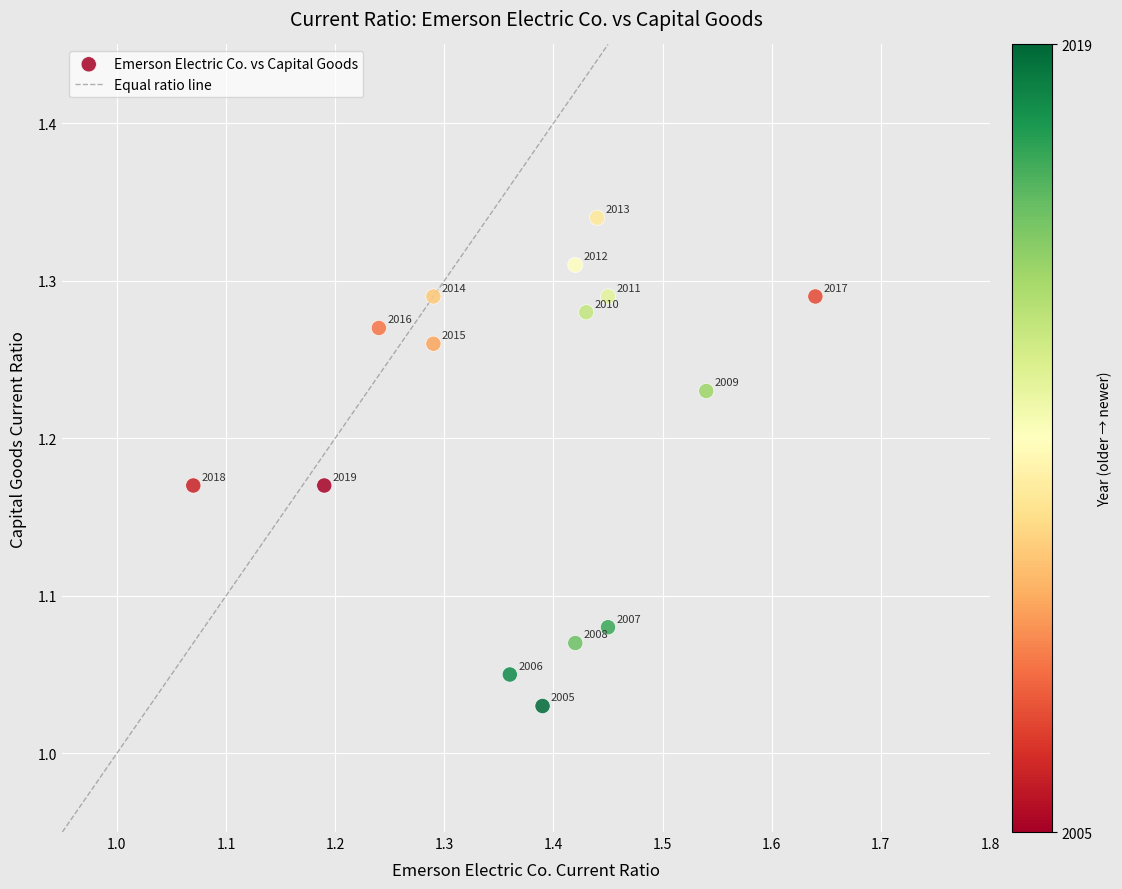

What is the range of X values (max minus min)?

0.6